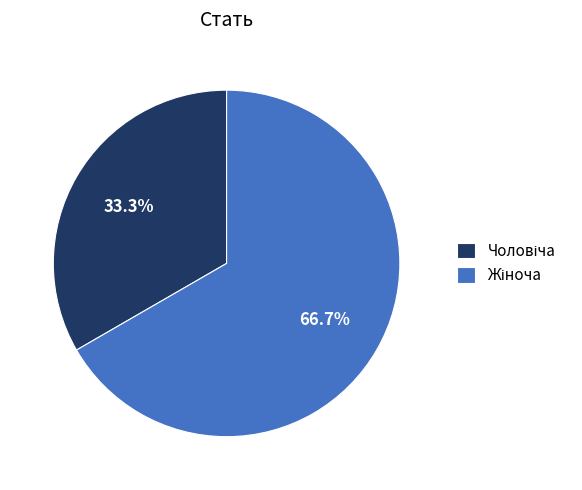

Does any single category account for the majority?

Yes